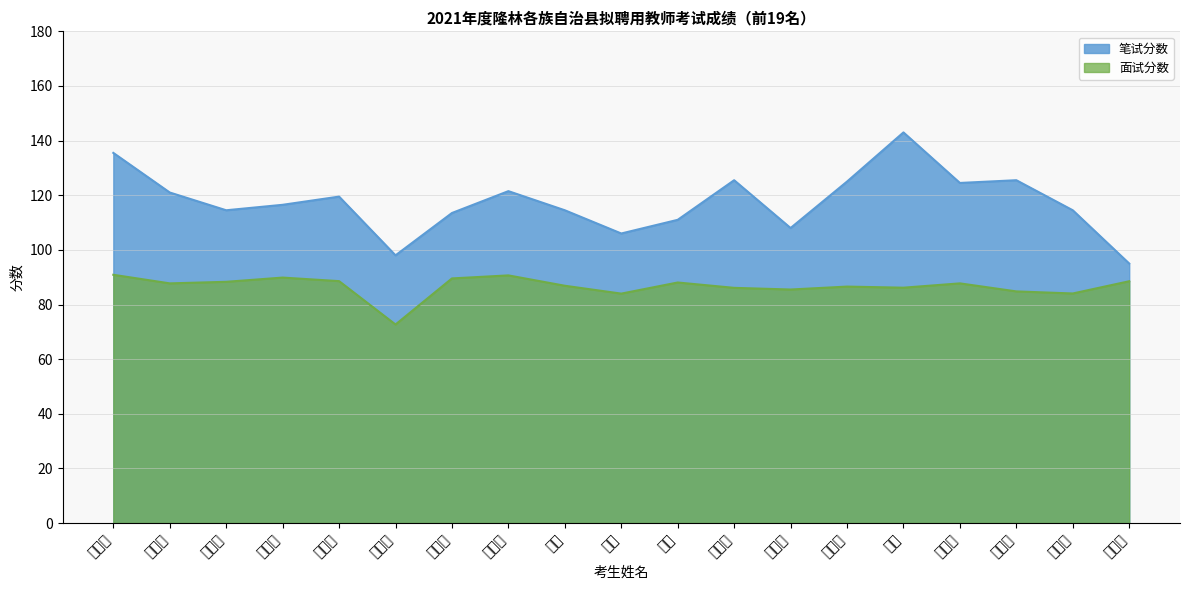

How many lines are shown in the chart?

2